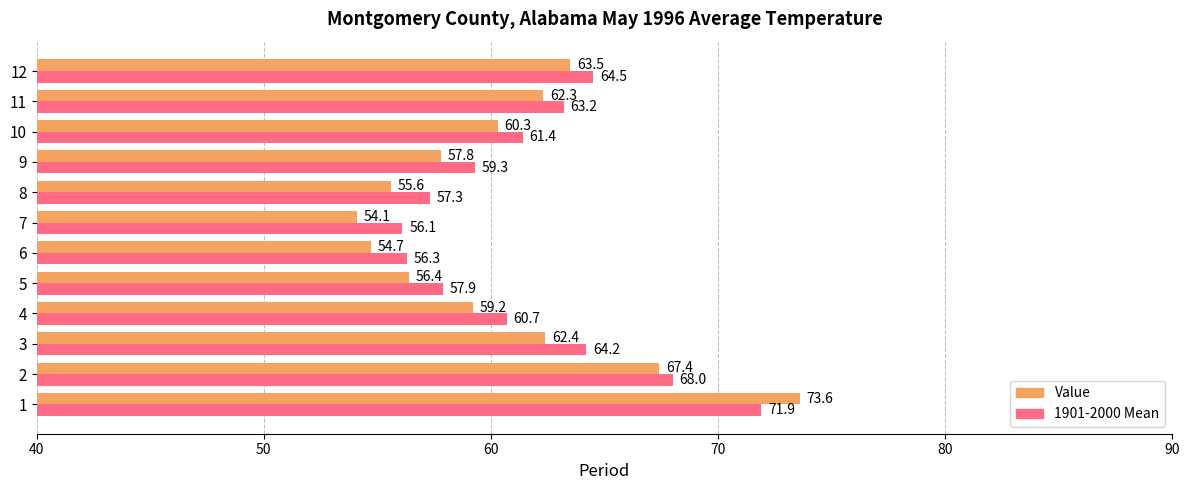

How many categories are shown in the chart?

12